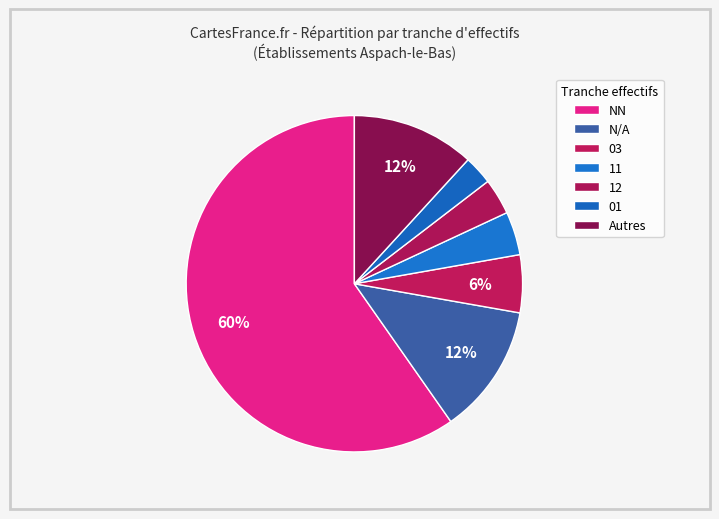

How many slices are in this pie chart?

7